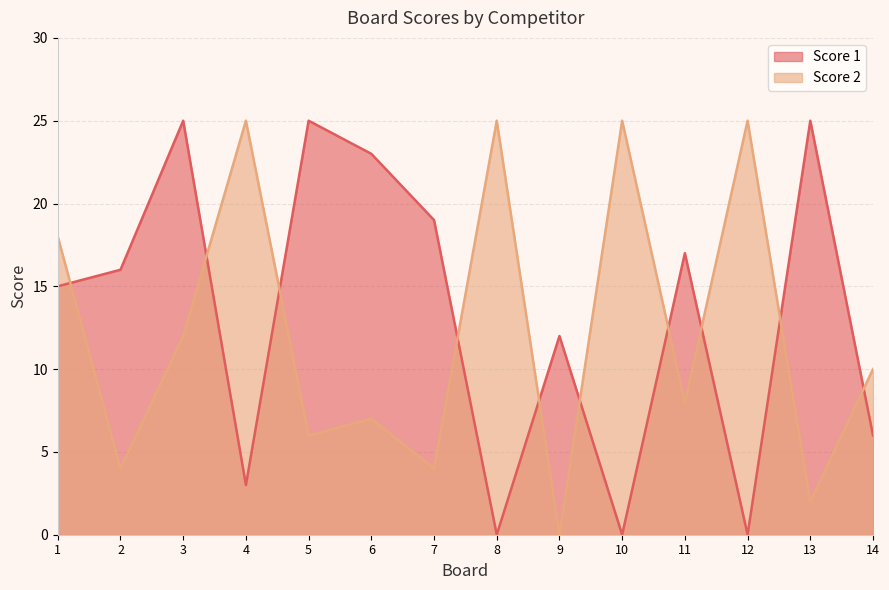

At which label does Score 2 first exceed 10?

1